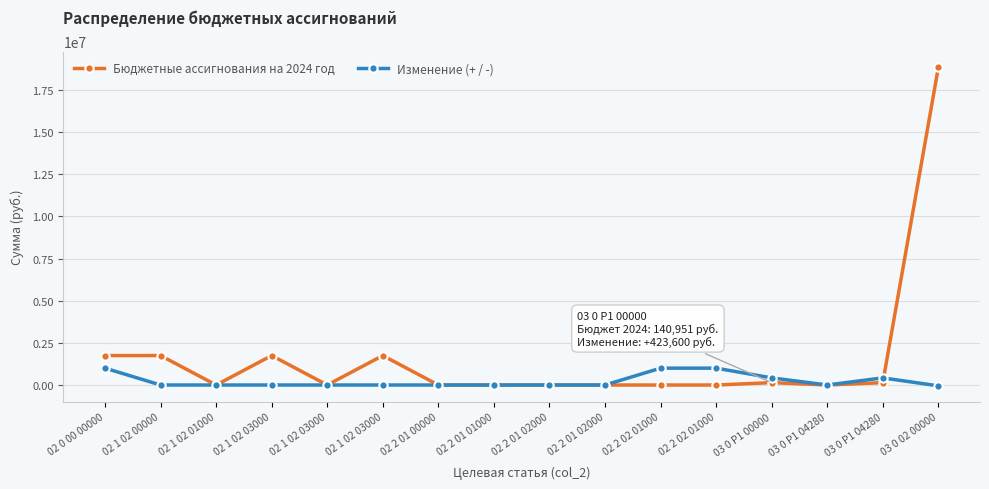

What are all the series names shown in the legend?

Бюджетные ассигнования на 2024 год, Изменение (+ / -)